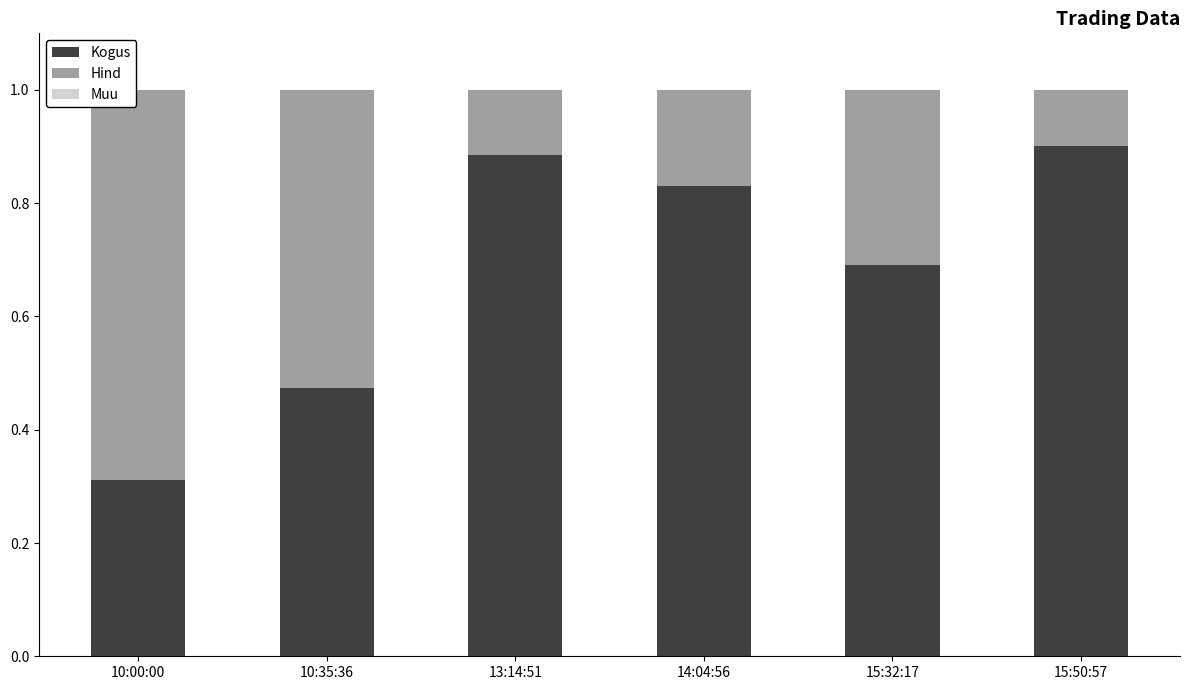

What is the total value across all series at 15:32:17?

1.0